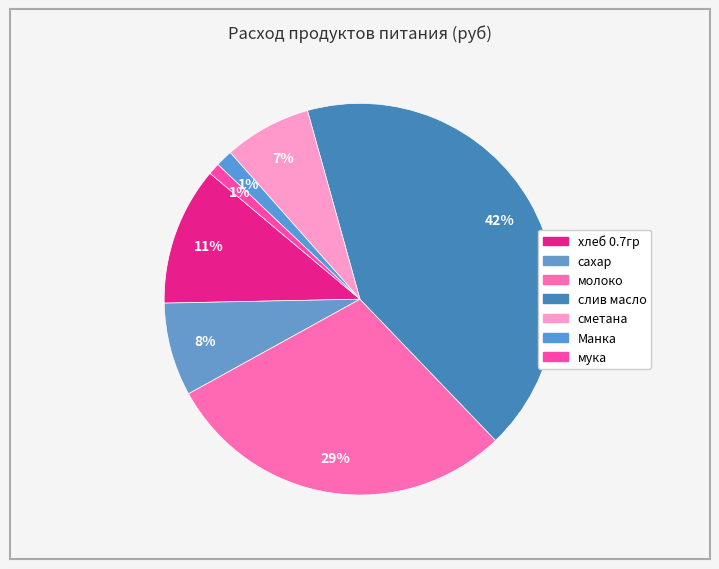

Is it true that Манка is 1% of the pie?

True